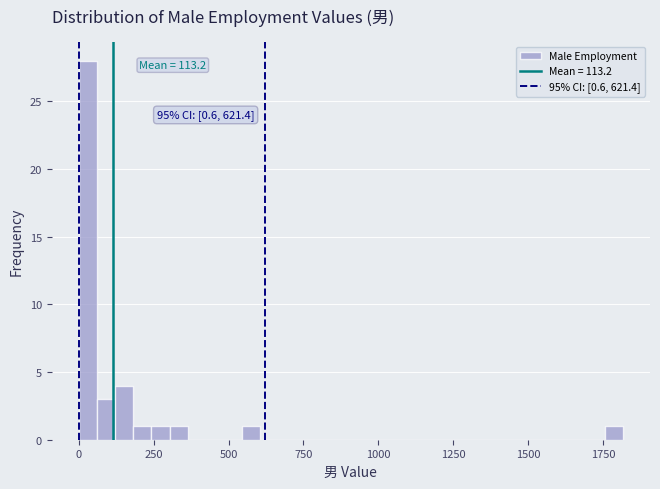

Around what value on the x-axis is the tallest bar? Give the approximate position of its centre, as read against the axis.

50